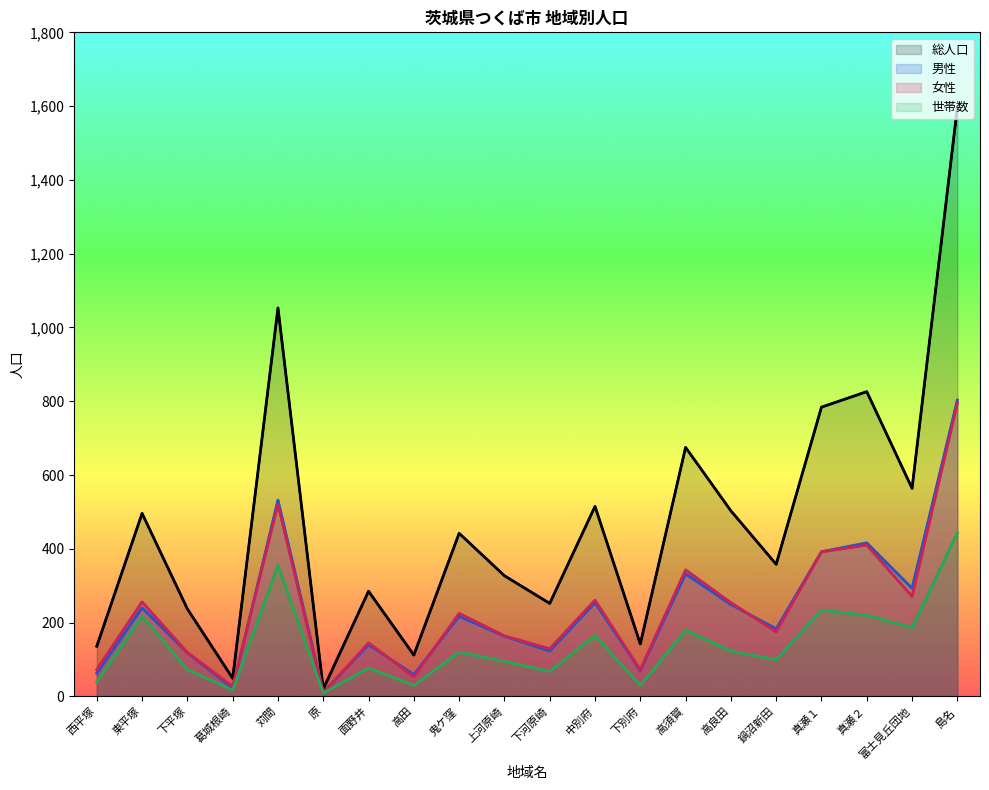

What is the difference between the highest and lowest values at 真瀬２?

606